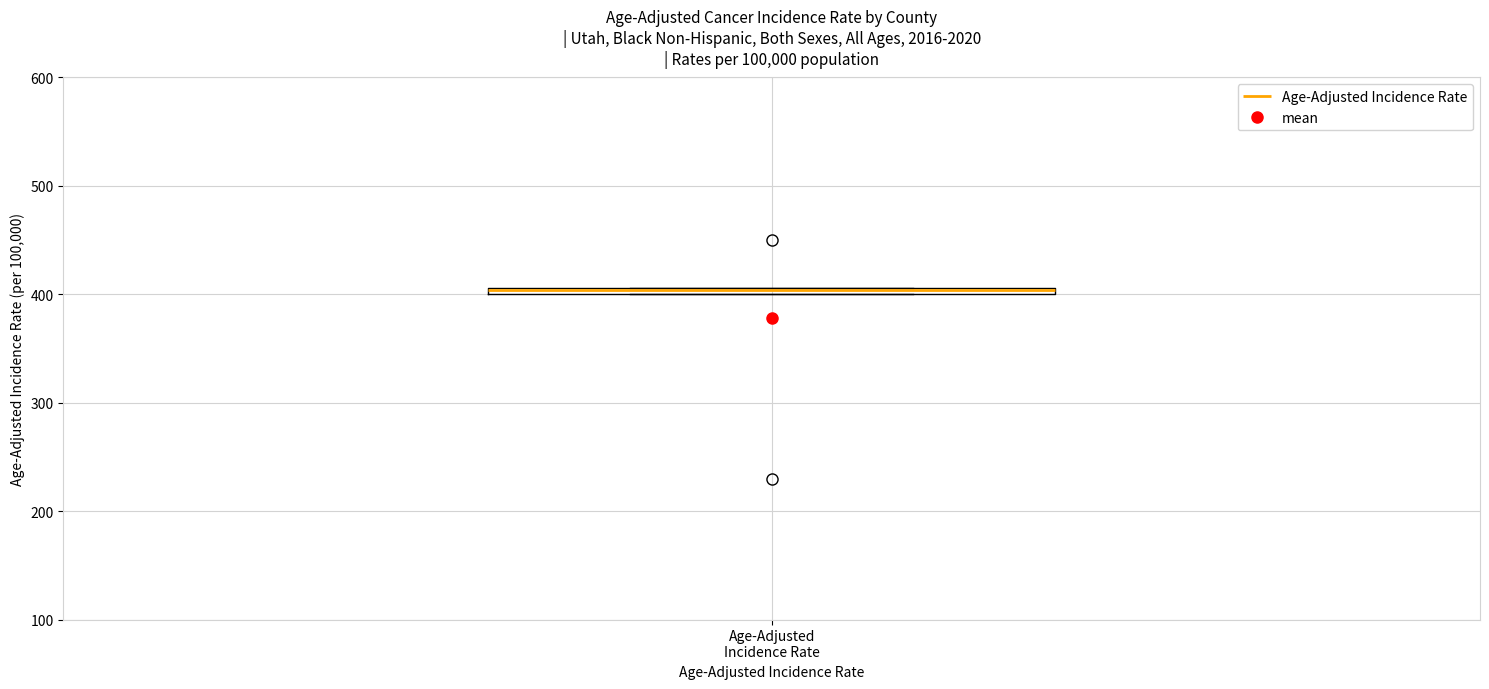

Where is the upper edge of the box for Age-Adjusted Incidence Rate on the y-axis? The values are not printed on the chart, so give them approximately, as read against the axis.

410